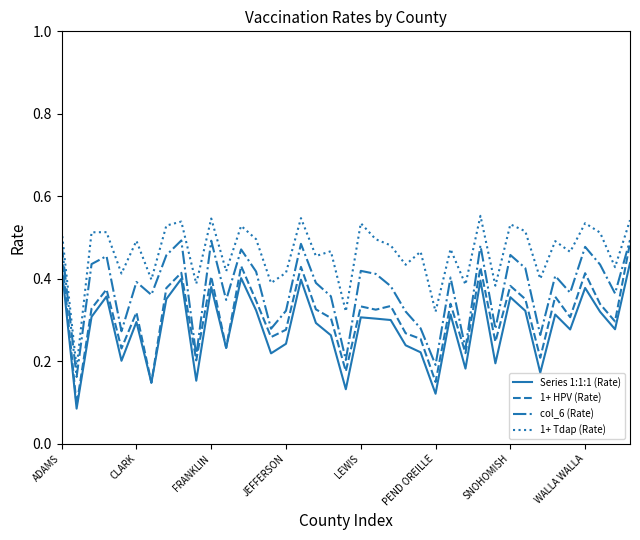

True or false: 1+ Tdap (Rate) and Series 1:1:1 (Rate) intersect in this chart.

False